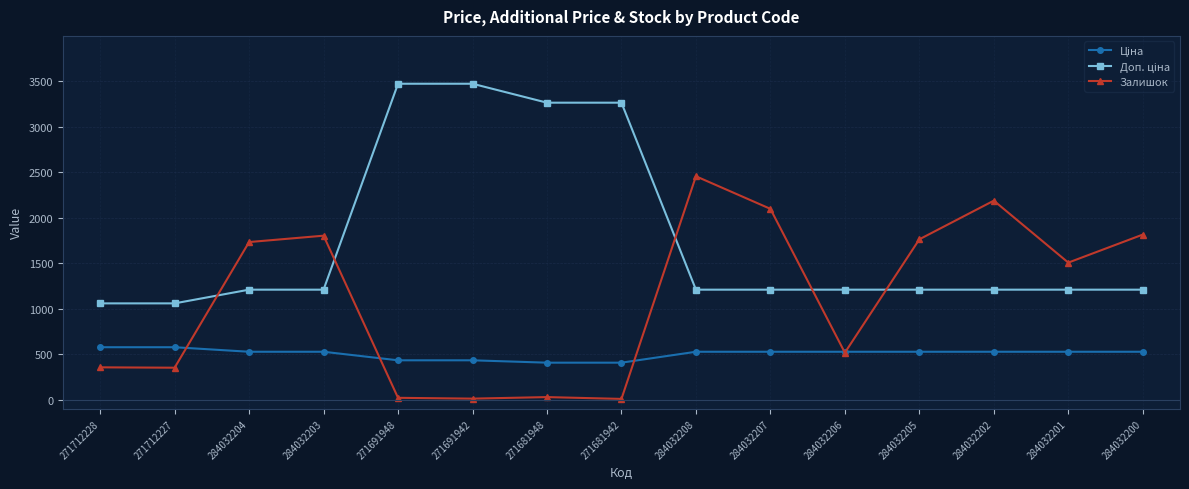

True or false: Залишок has a value of 638.2 at 271712228.

False